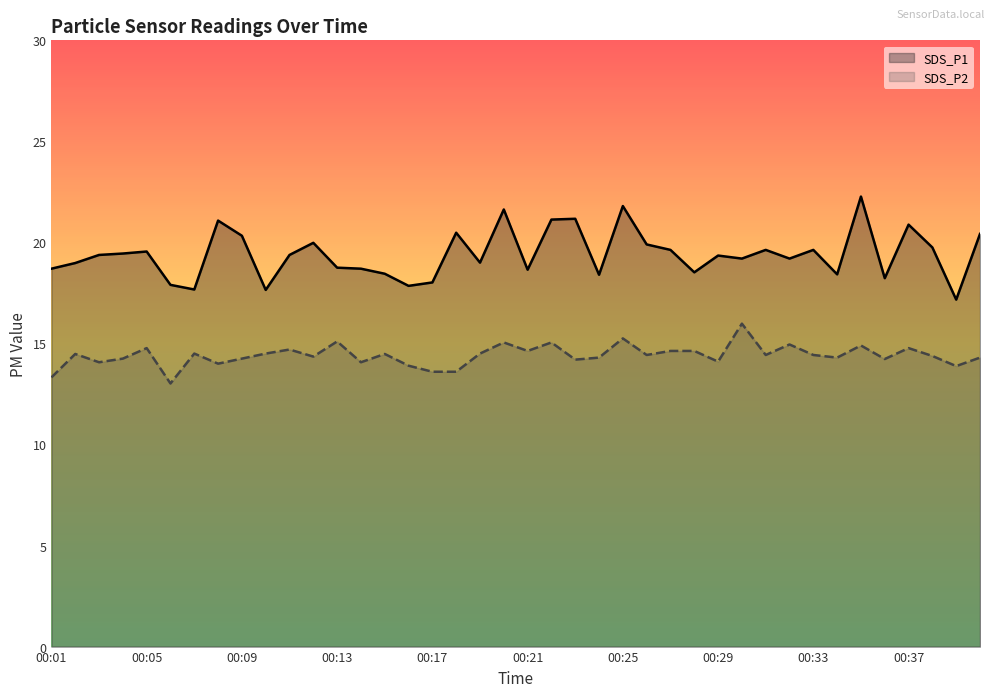

Where is SDS_P1 nearest to the value 19?

00:19